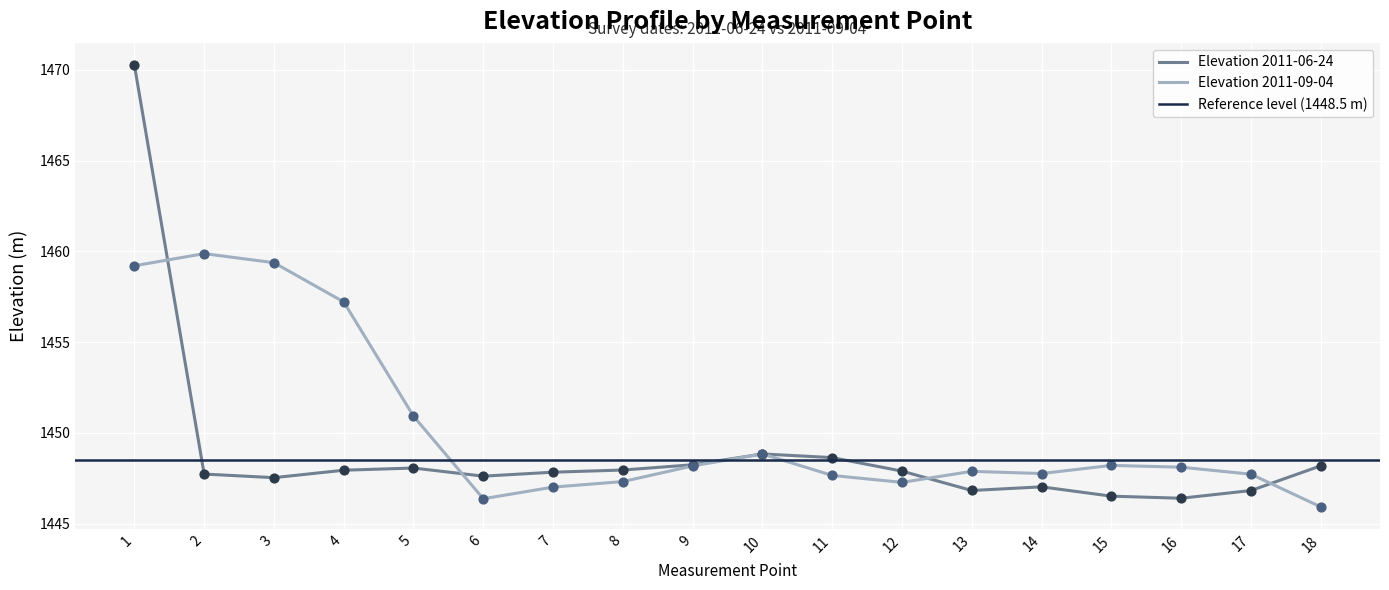

At how many categories does at least one series exceed 1448?

11